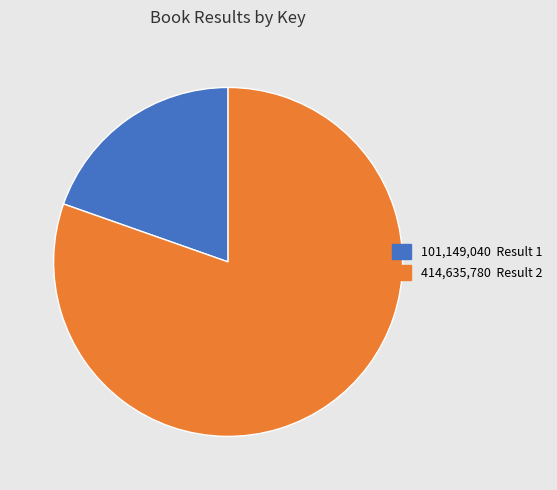

Rank the categories by value from highest to lowest.

414,635,780 Result 2, 101,149,040 Result 1